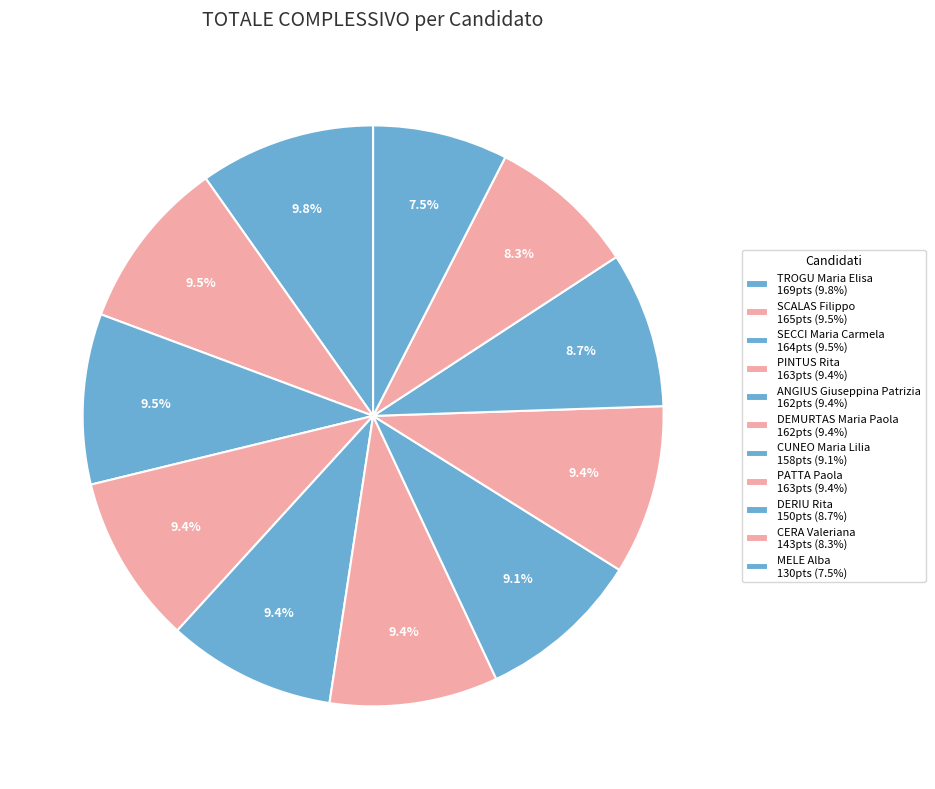

Count the number of slices in the pie.

11